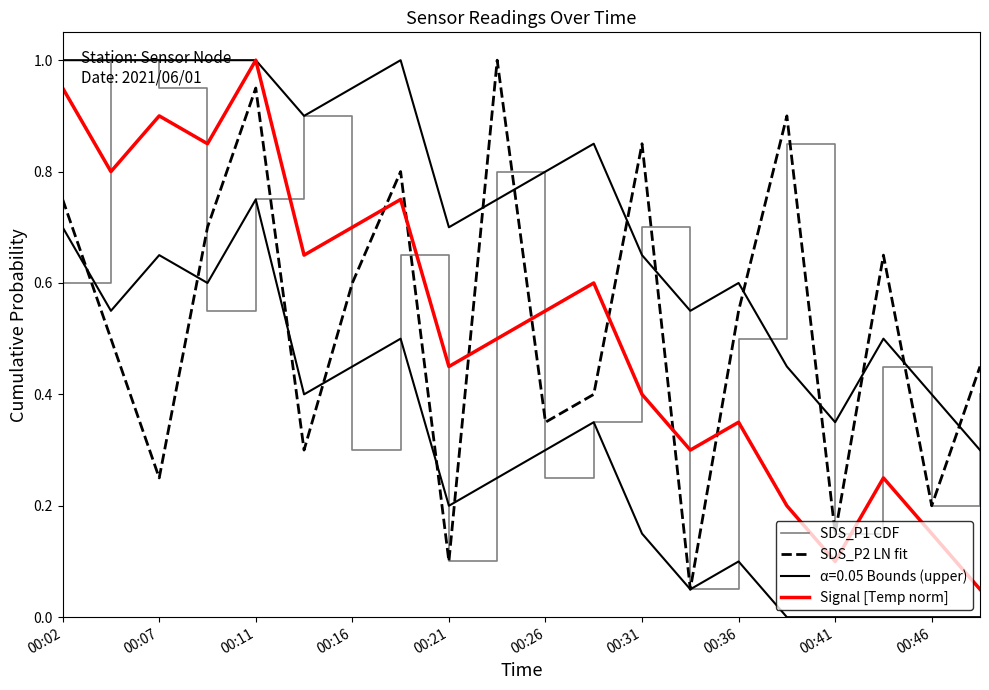

In SDS_P2 LN fit, how many points are higher than both neighbors (excluding endpoints)?

6